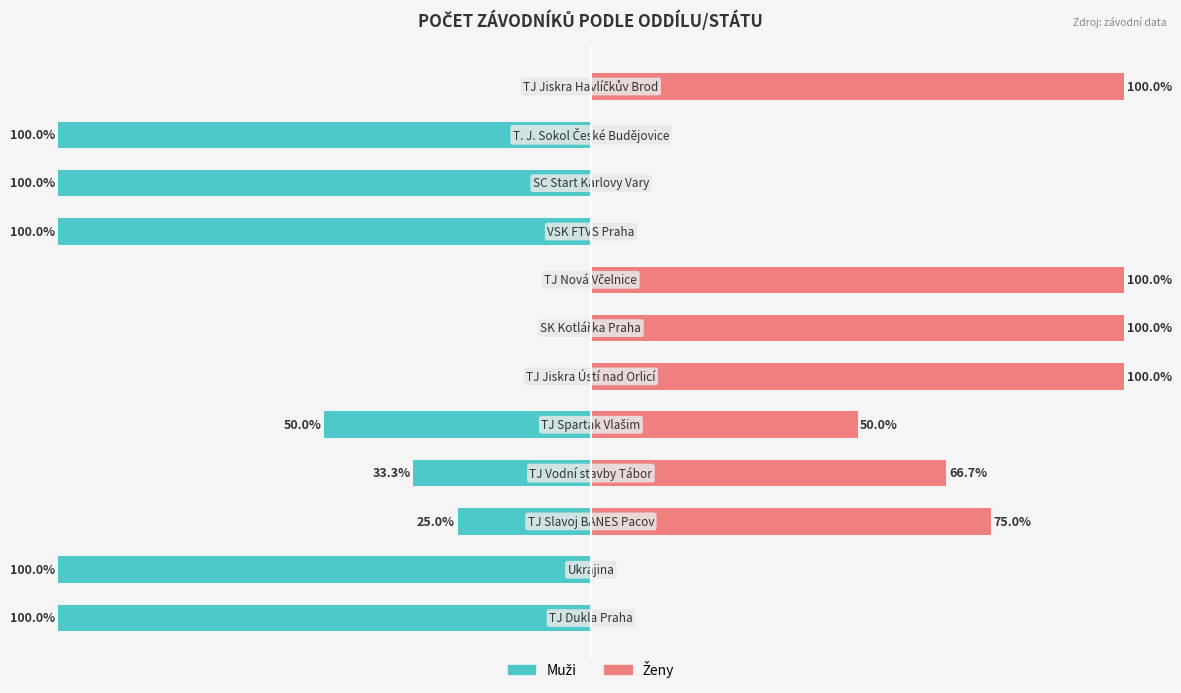

Between 5 and 2, which is larger?

5